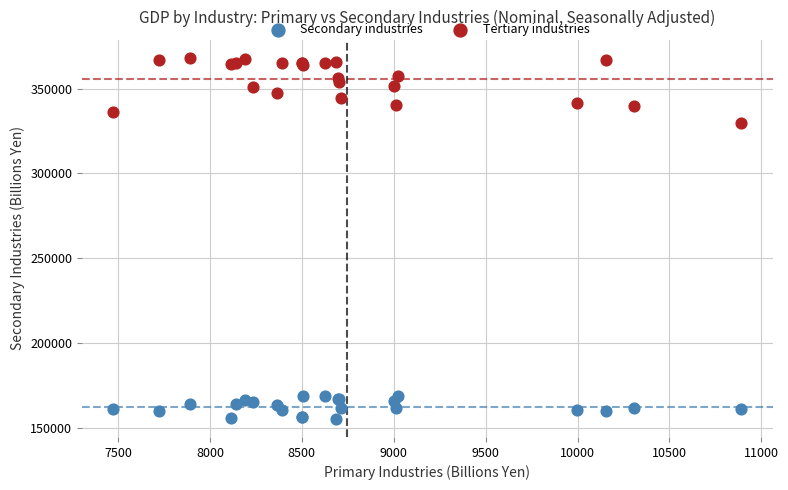

Which series reaches the minimum Y coordinate?

Secondary industries